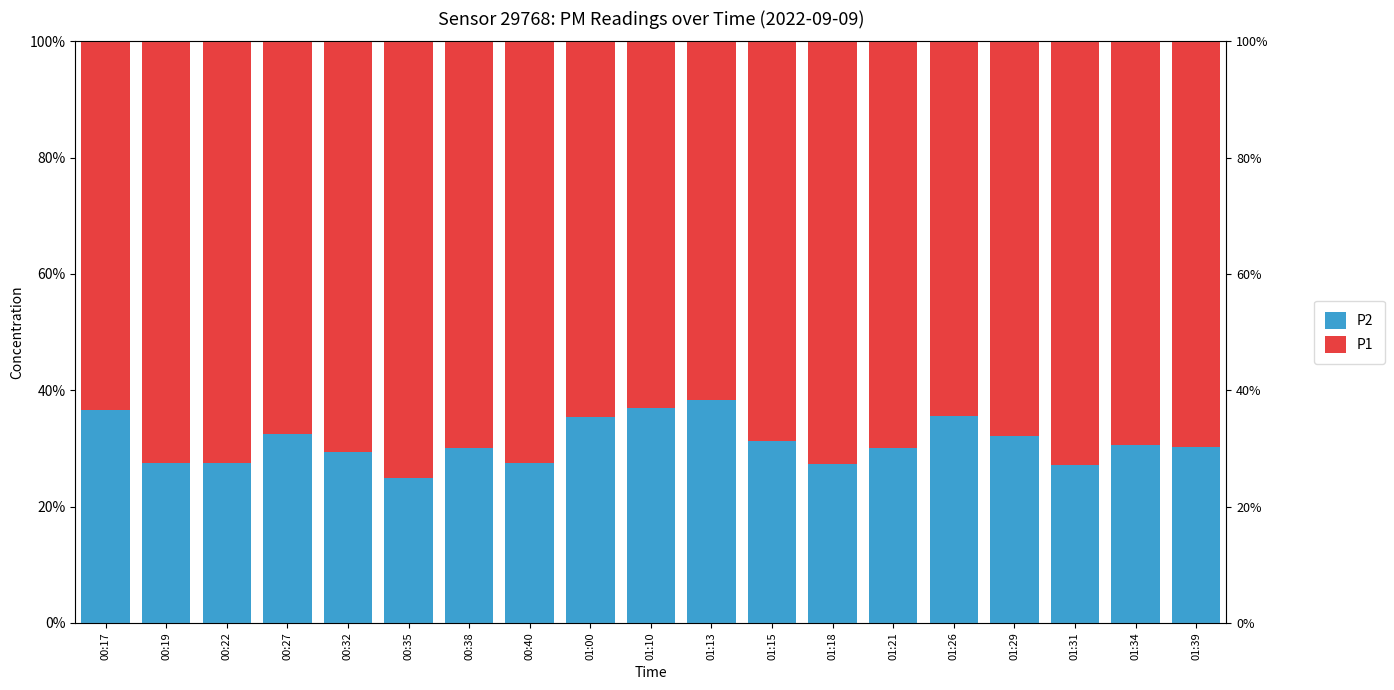

Reading left to right, list all the values displayed in this chart.

P2: 36.6	27.6	27.5	32.5	29.3	24.8	30.1	27.5	35.4	36.9	38.3	31.3	27.4	30.1	35.6	32.1	27.1	30.6	30.2
P1: 63.4	72.4	72.5	67.5	70.7	75.2	69.9	72.5	64.6	63.1	61.7	68.7	72.6	69.9	64.4	67.9	72.9	69.4	69.8